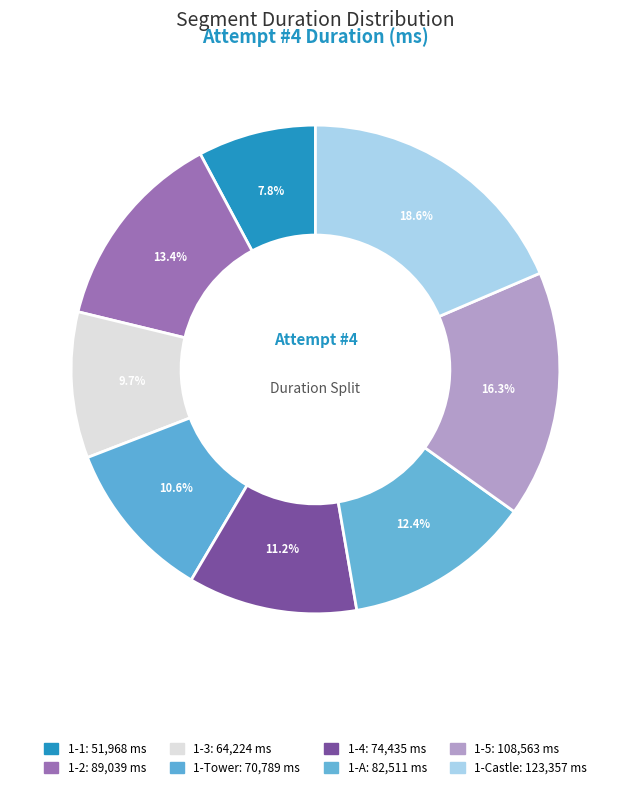

To the nearest percent, what is the combined percentage of 1-Castle and 1-5?

35%